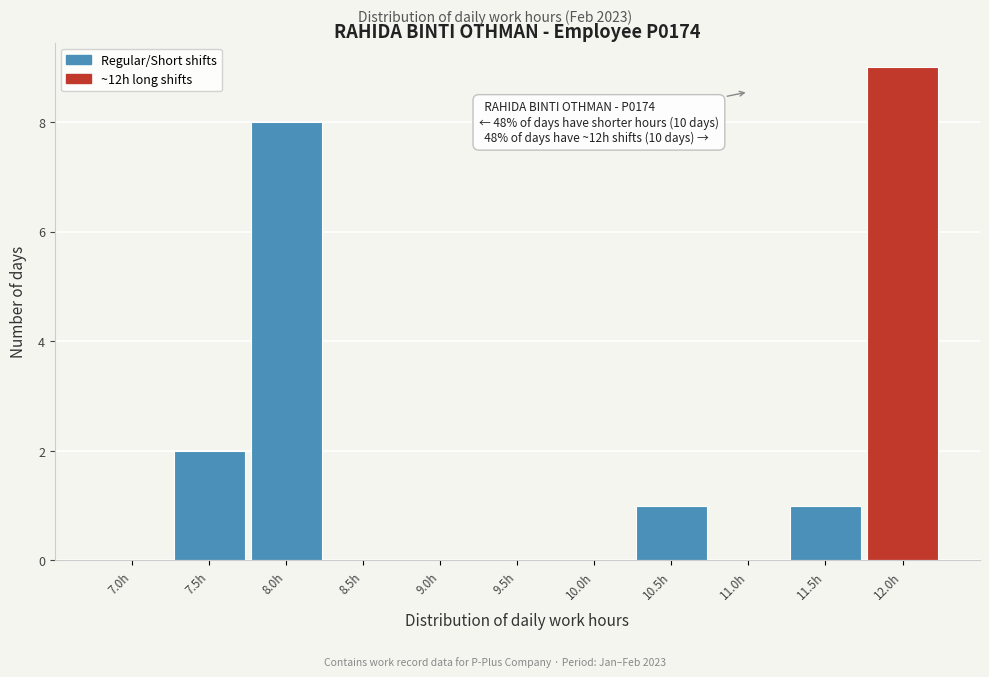

Reading right to left, extract all data points from this chart.

12.0h=9	11.5h=1	11.0h=0	10.5h=1	10.0h=0	9.5h=0	9.0h=0	8.5h=0	8.0h=8	7.5h=2	7.0h=0